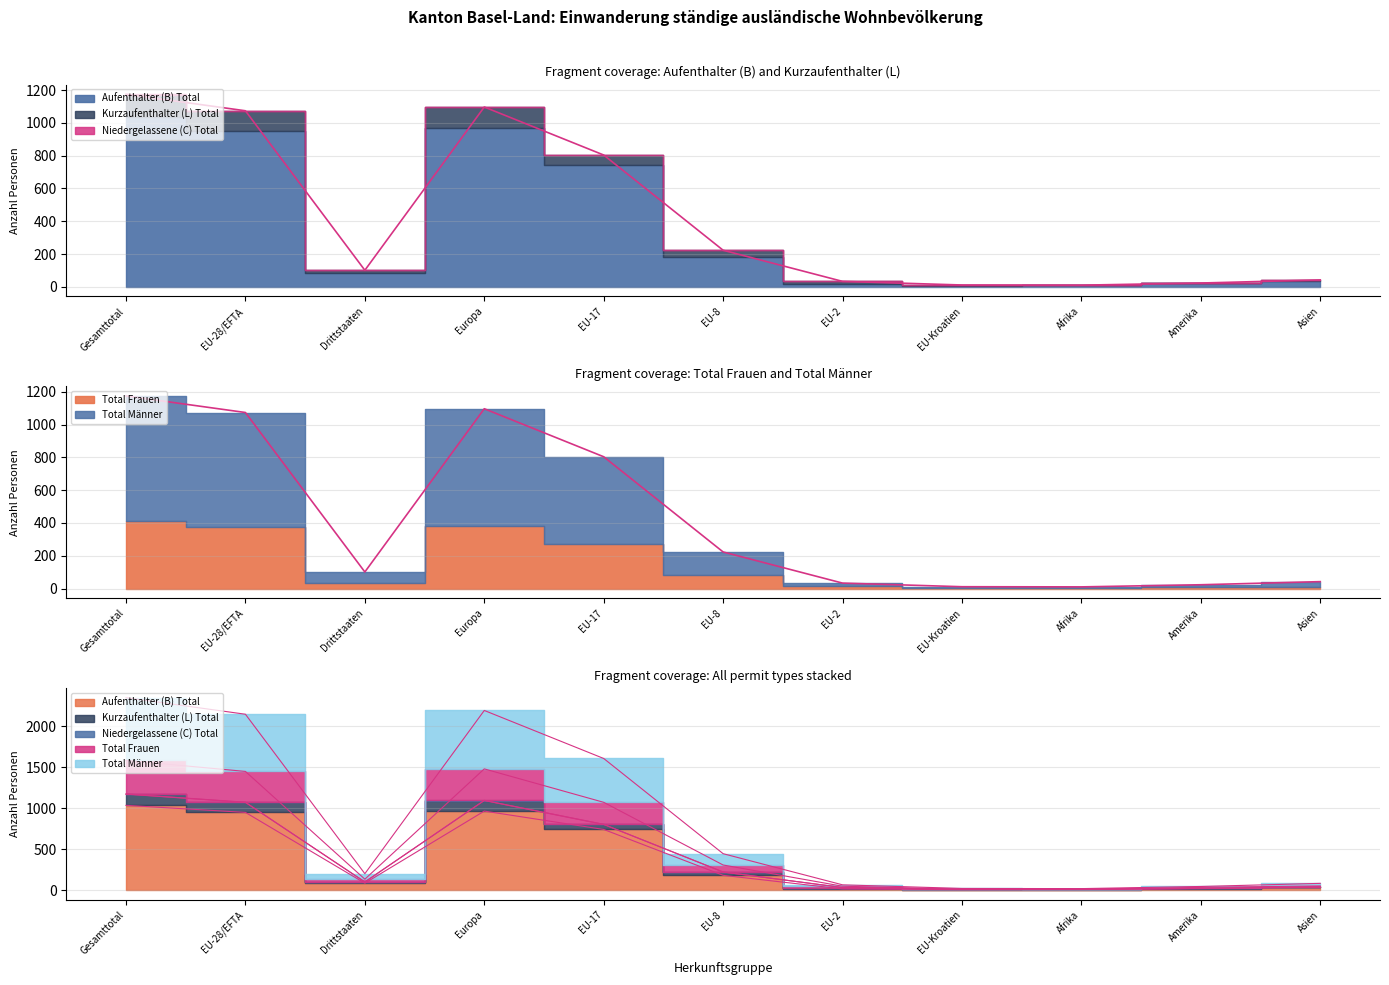

What is the label of the 6th point from the right?

EU-8